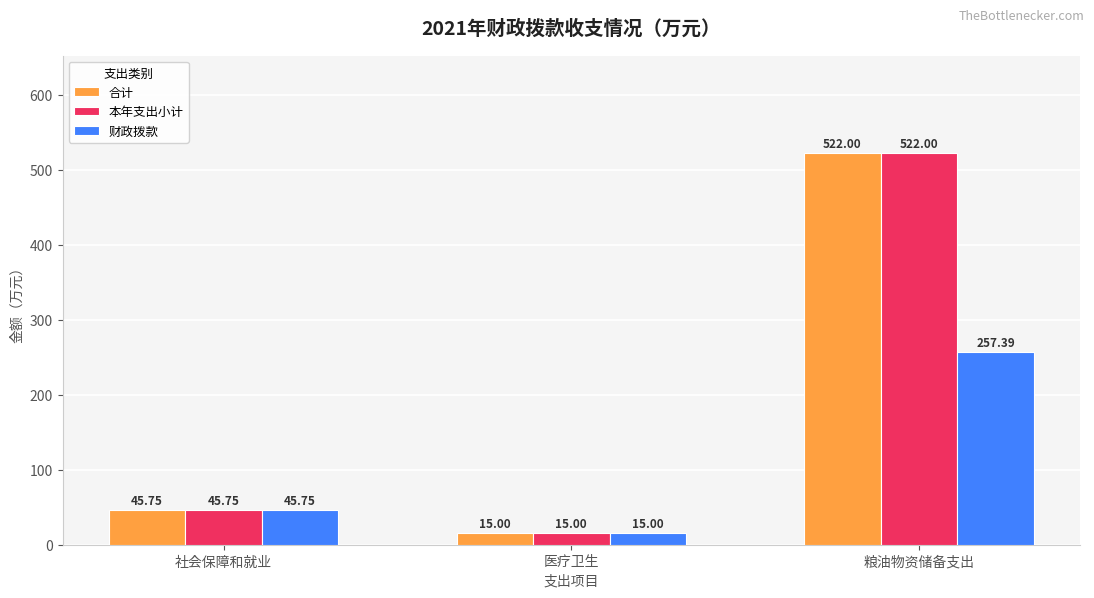

The value of 合计 at 粮油物资储备支出 is 522.0. True or false?

True